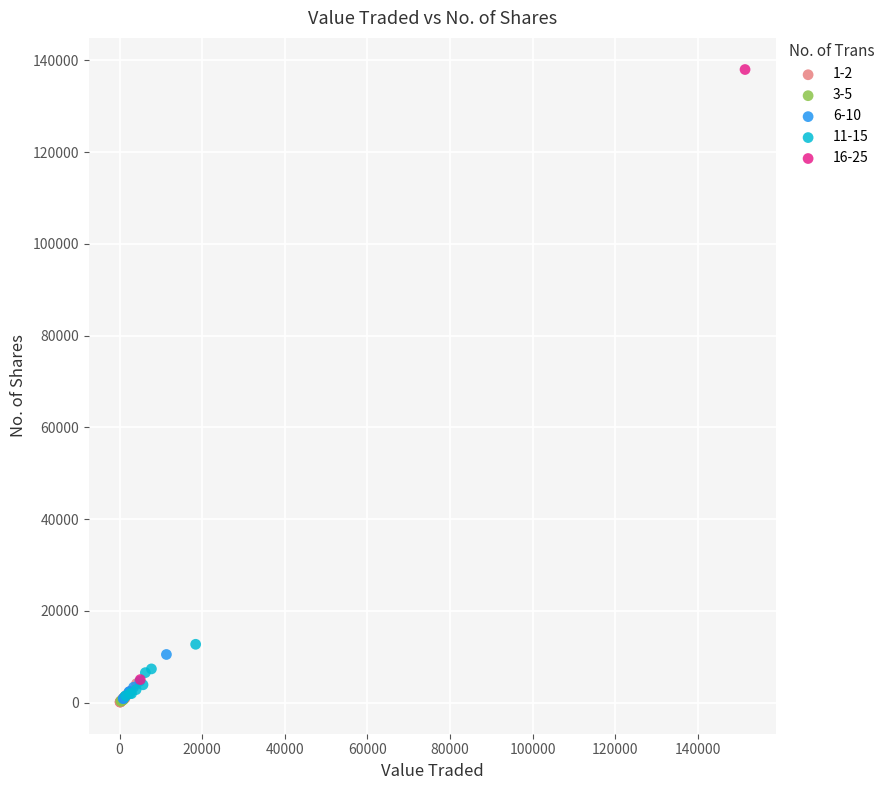

What are all the series names shown in the legend?

1-2, 3-5, 6-10, 11-15, 16-25